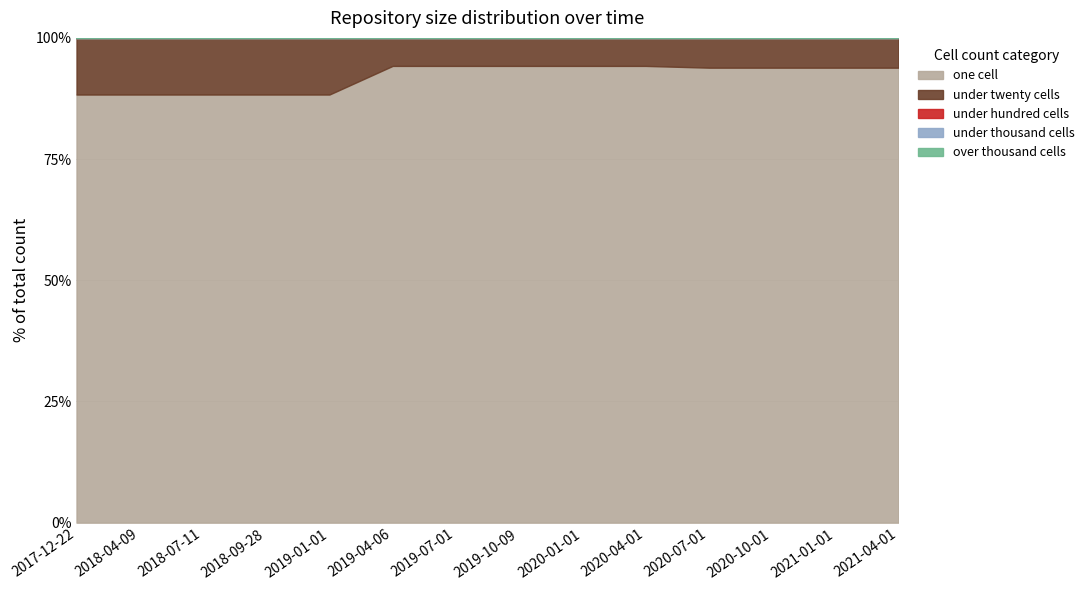

How many values in the one_cell series exceed 212?

4